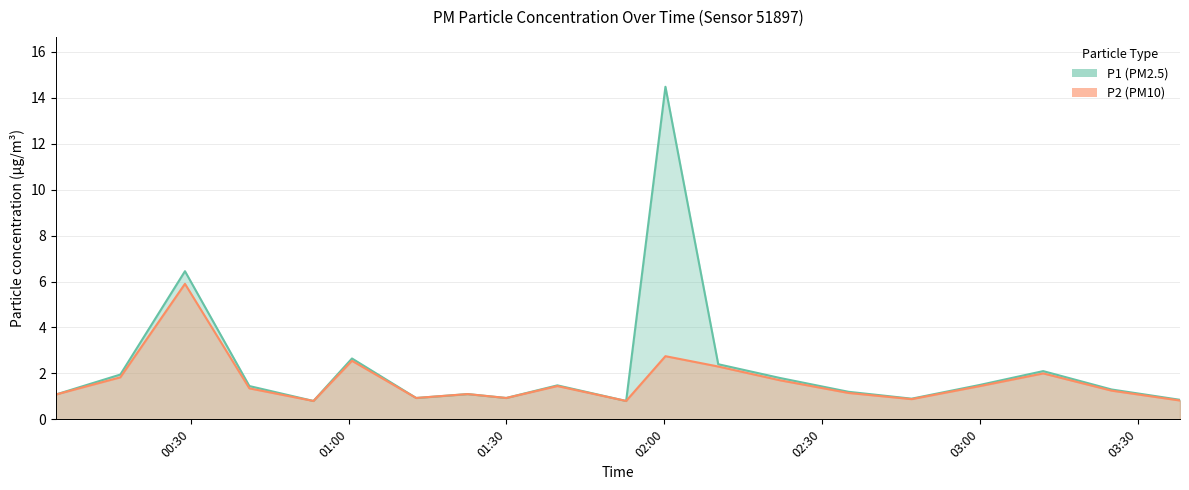

What is the spread (max minus min) of values at 01:00?

0.1